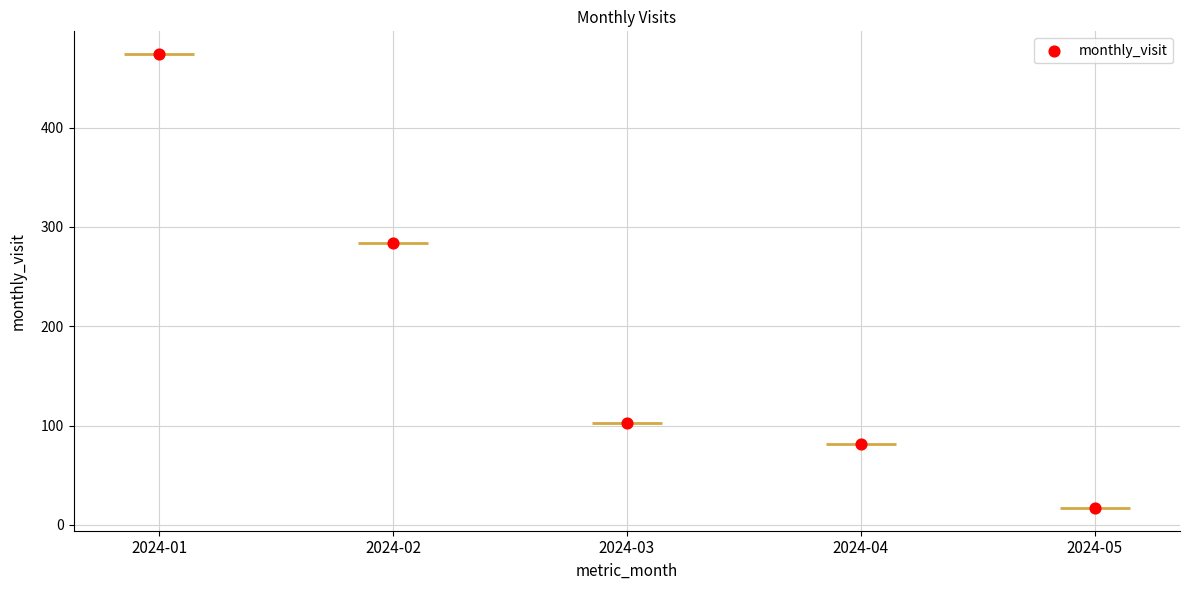

Between 2024-02 and 2024-05, which is larger?

2024-02